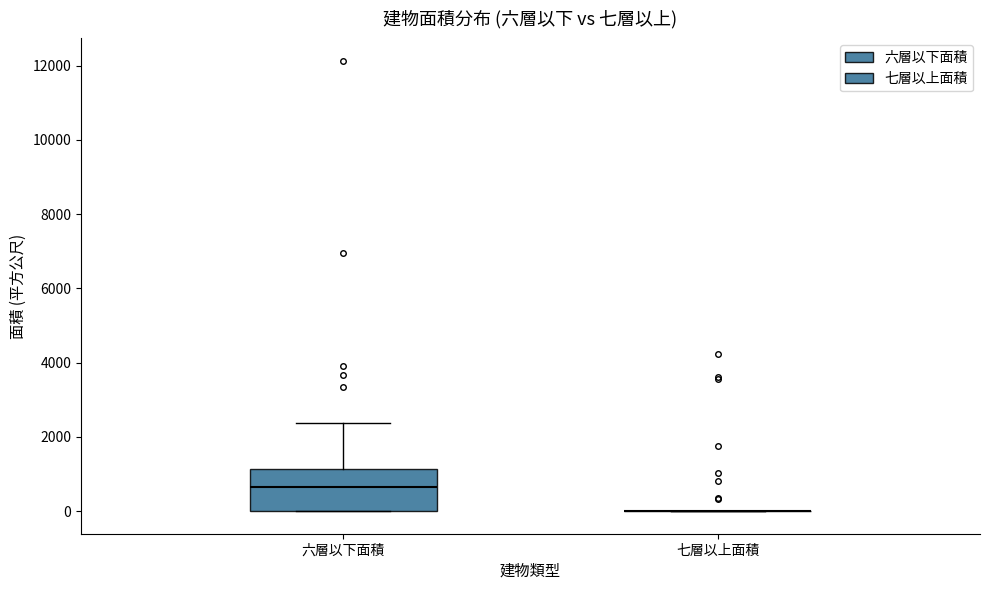

Which box is the tallest, from its lower edge to its upper edge?

六層以下面積